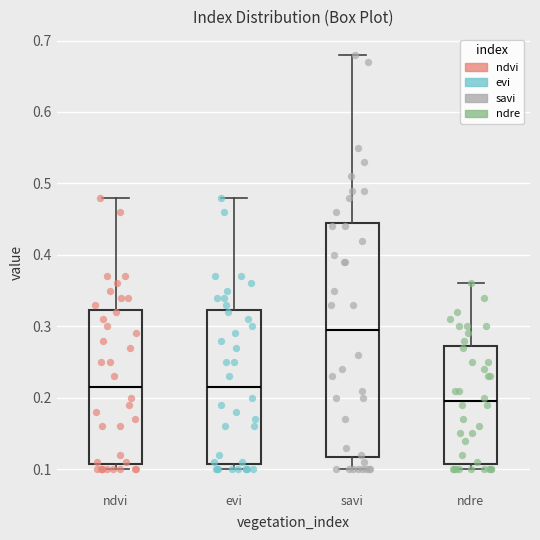

Where does the median line of the box for savi sit on the y-axis? The values are not printed on the chart, so give them approximately, as read against the axis.

0.30